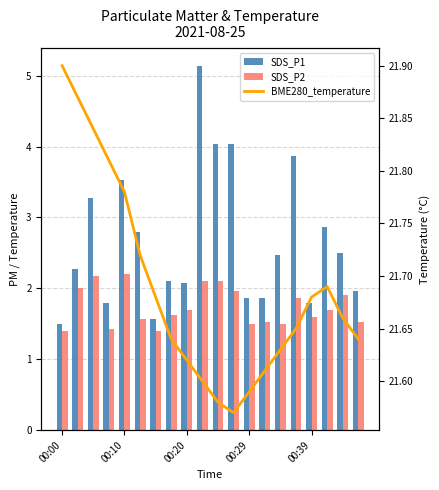

Reading left to right, extract all data points from this chart.

SDS_P1: 1.5	2.3	3.3	1.8	3.5	2.8	1.6	2.1	2.1	5.1	4.0	4.0	1.9	1.9	2.5	3.9	1.8	2.9	2.5	2.0
SDS_P2: 1.4	2.0	2.2	1.4	2.2	1.6	1.4	1.6	1.7	2.1	2.1	2.0	1.5	1.5	1.5	1.9	1.6	1.7	1.9	1.5
BME280_temperature: 21.9	21.9	21.8	21.8	21.8	21.7	21.7	21.6	21.6	21.6	21.6	21.6	21.6	21.6	21.6	21.6	21.7	21.7	21.7	21.6